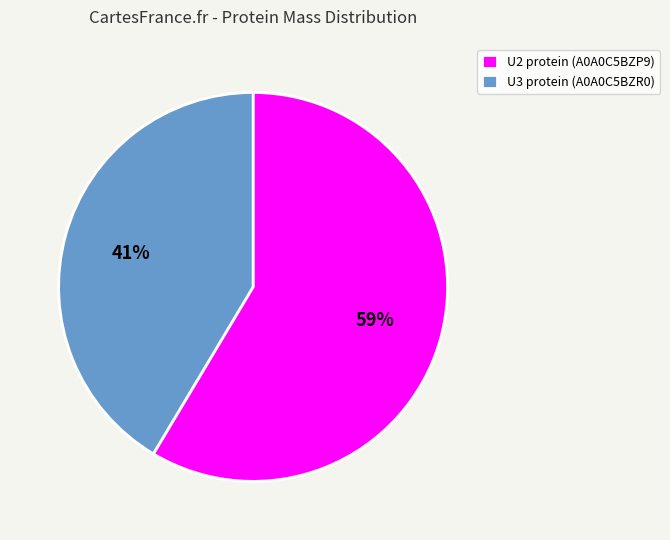

Do U3 protein (A0A0C5BZR0) and U2 protein (A0A0C5BZP9) together represent more than half of the pie?

Yes